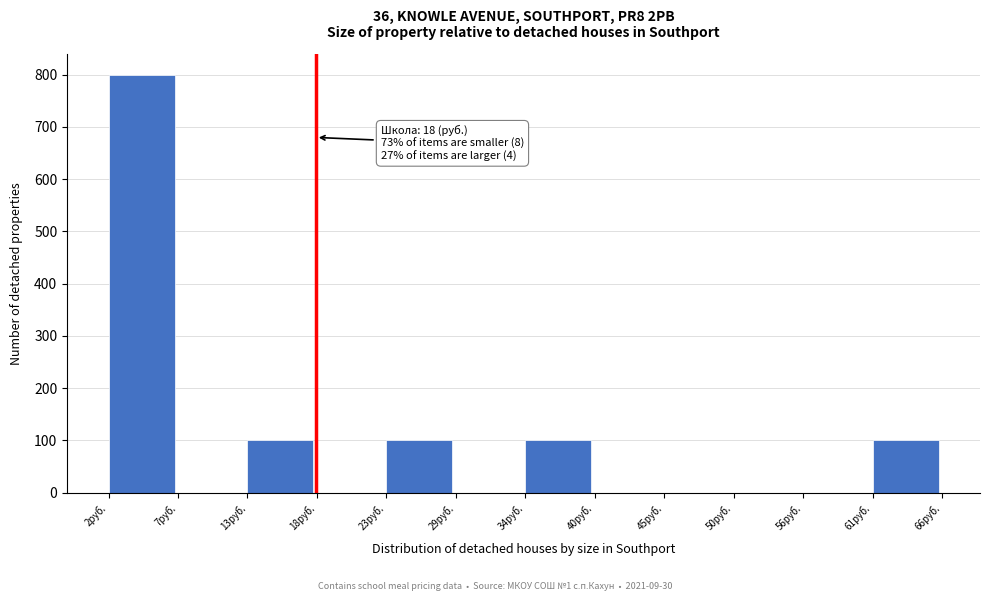

Over which range of the x-axis is the bar tallest?

2 to 7